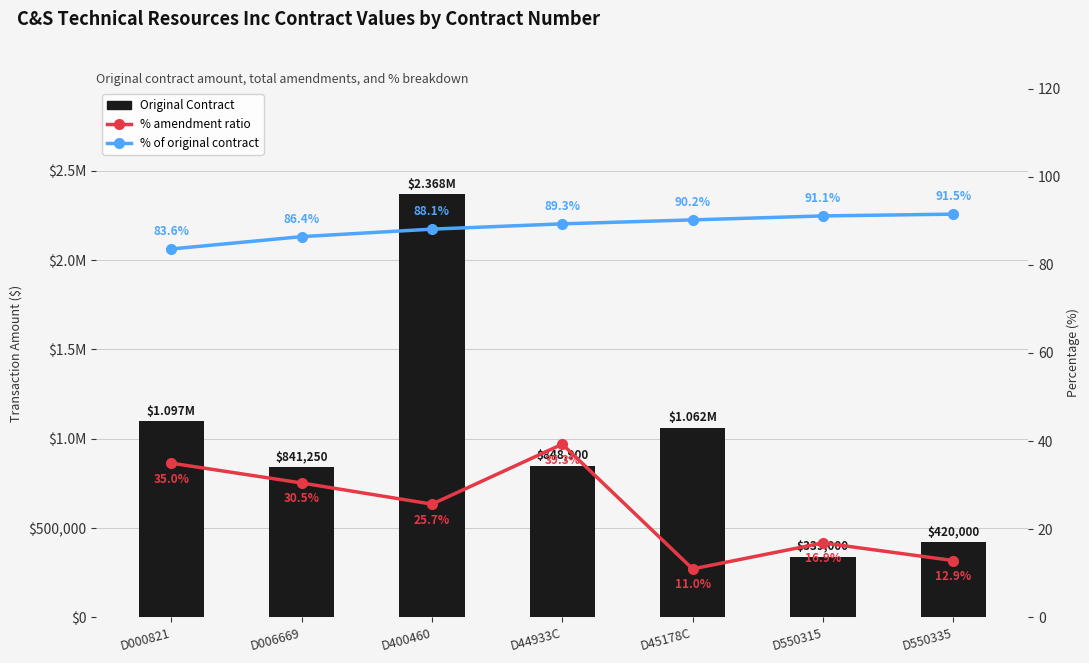

How many groups of bars are there?

7